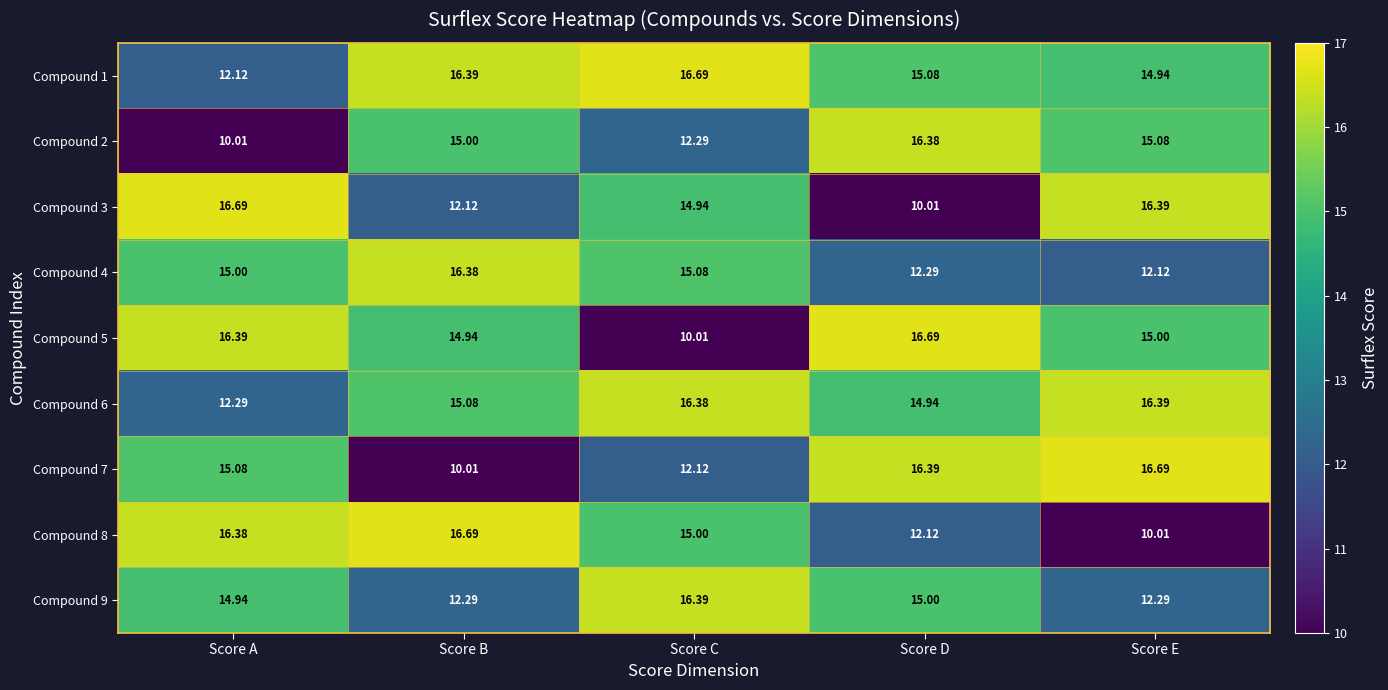

Rank the series at Score B from lowest to highest value.

Compound 7, Compound 3, Compound 9, Compound 5, Compound 2, Compound 6, Compound 4, Compound 1, Compound 8